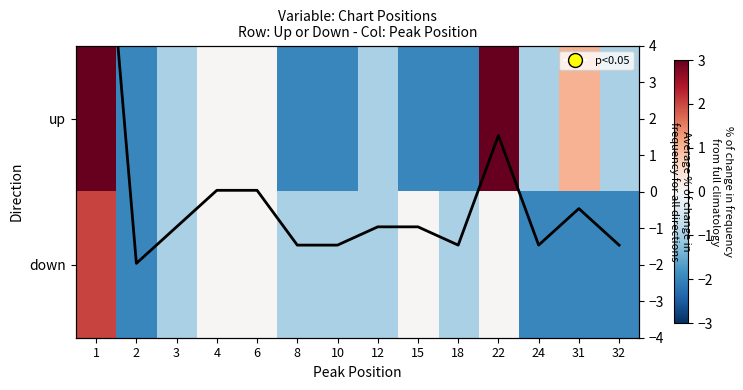

What is the difference between the down values at 4 and 2?

2.0